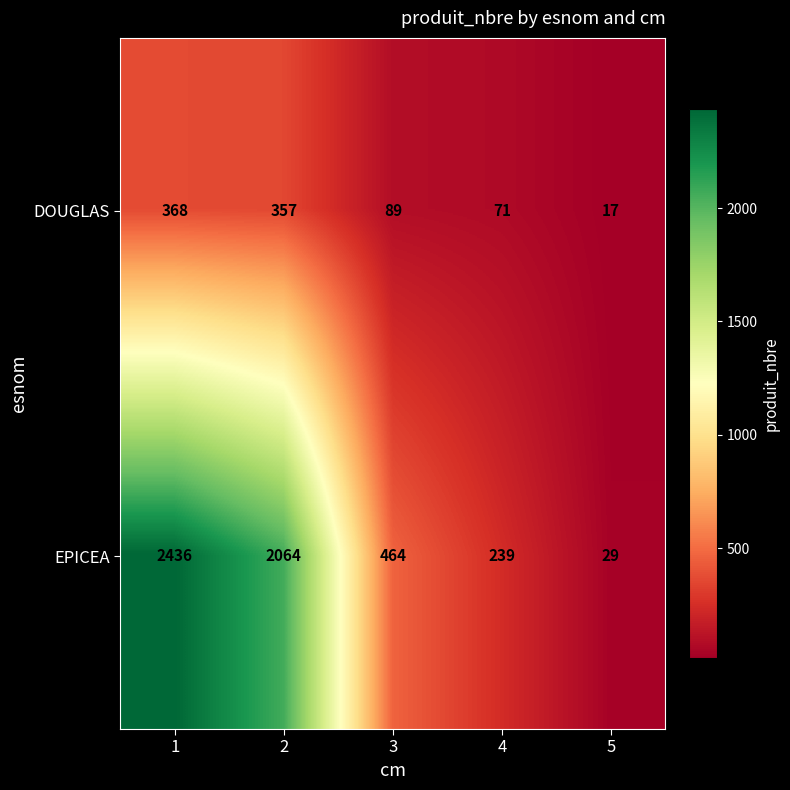

The value of EPICEA at 3 is 464. True or false?

True